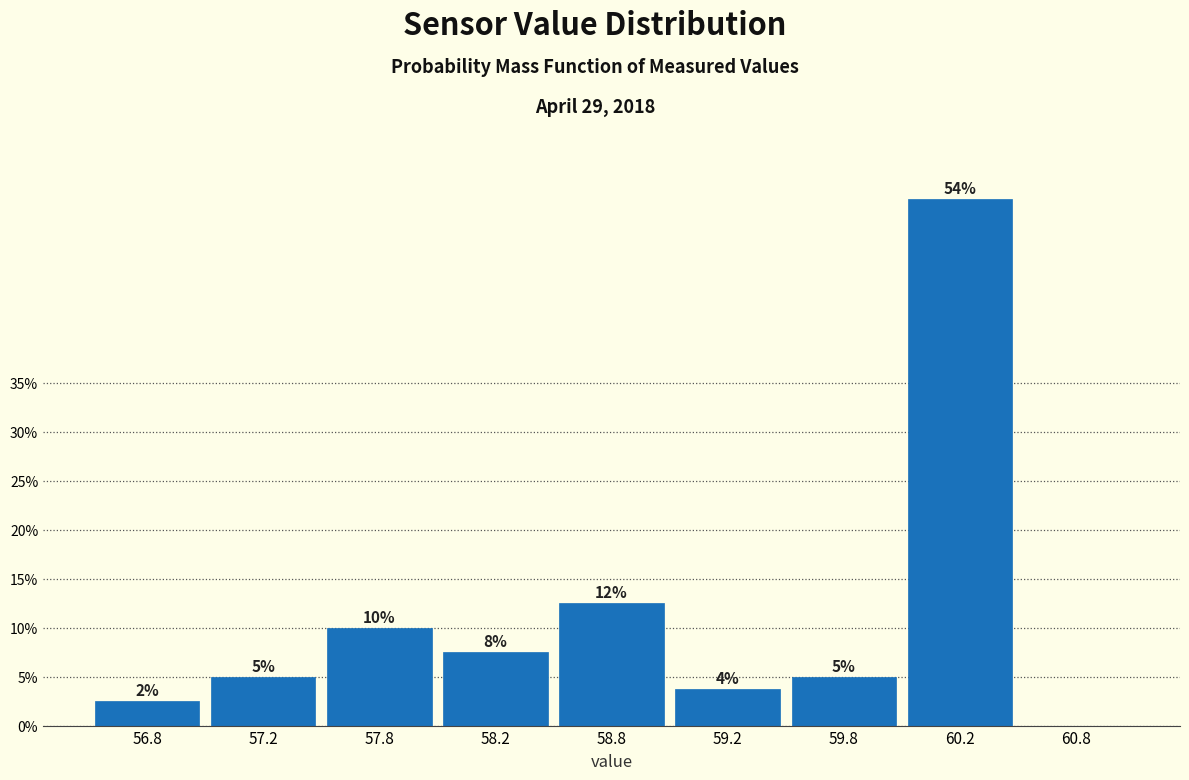

What is the greatest value displayed?

53.8